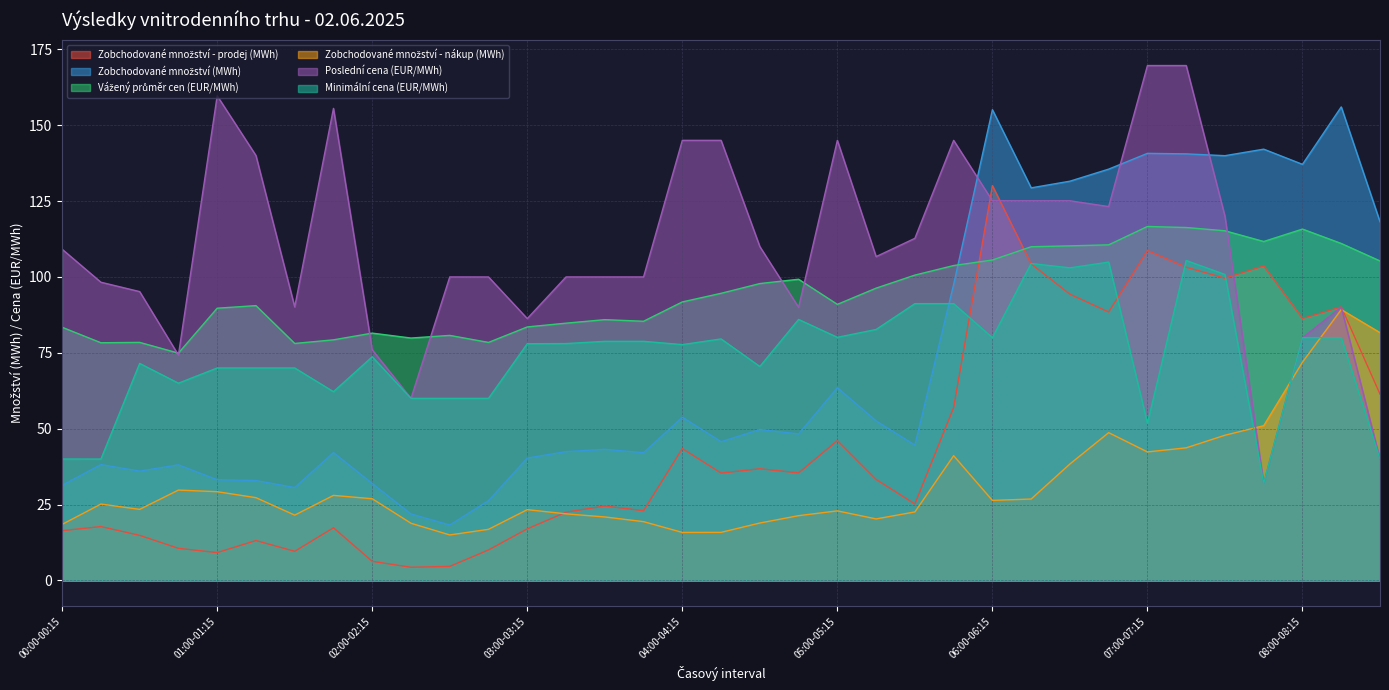

Count the number of categories in the chart.

35